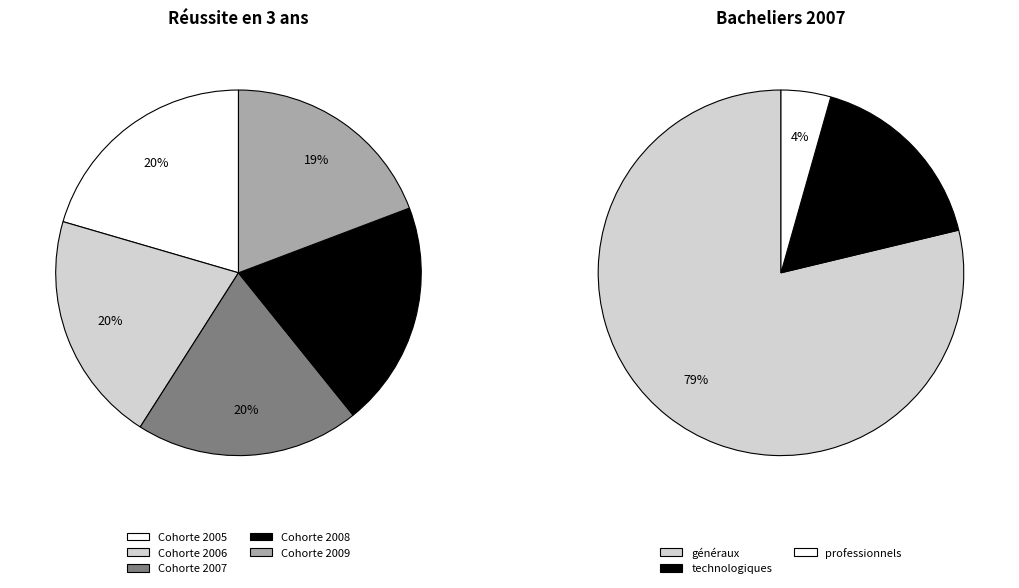

Which category has the smallest portion of the pie?

Cohorte 2009